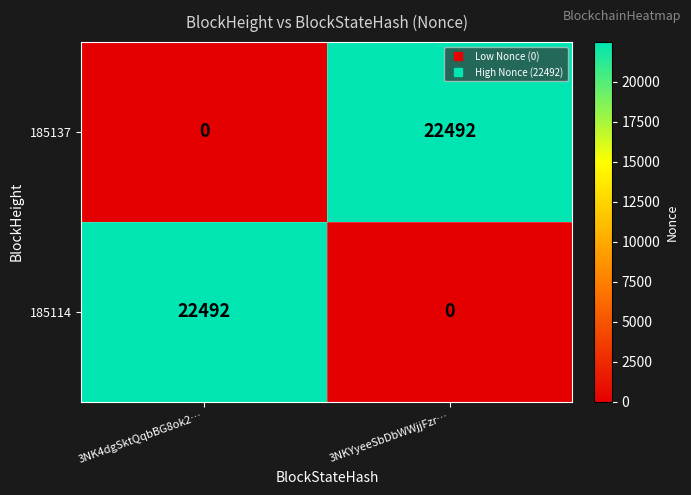

Count the number of data series in this chart.

2